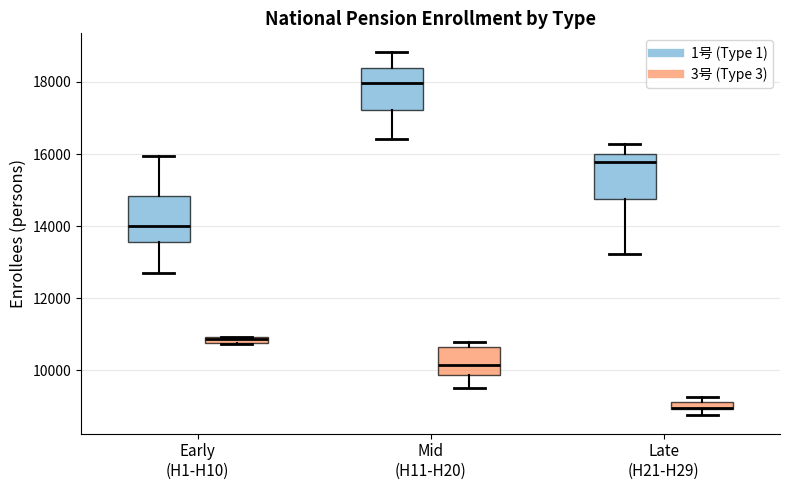

Where does the median line of the box for Early (H1-H10) (1号 (Type 1)) sit on the y-axis? The values are not printed on the chart, so give them approximately, as read against the axis.

14000